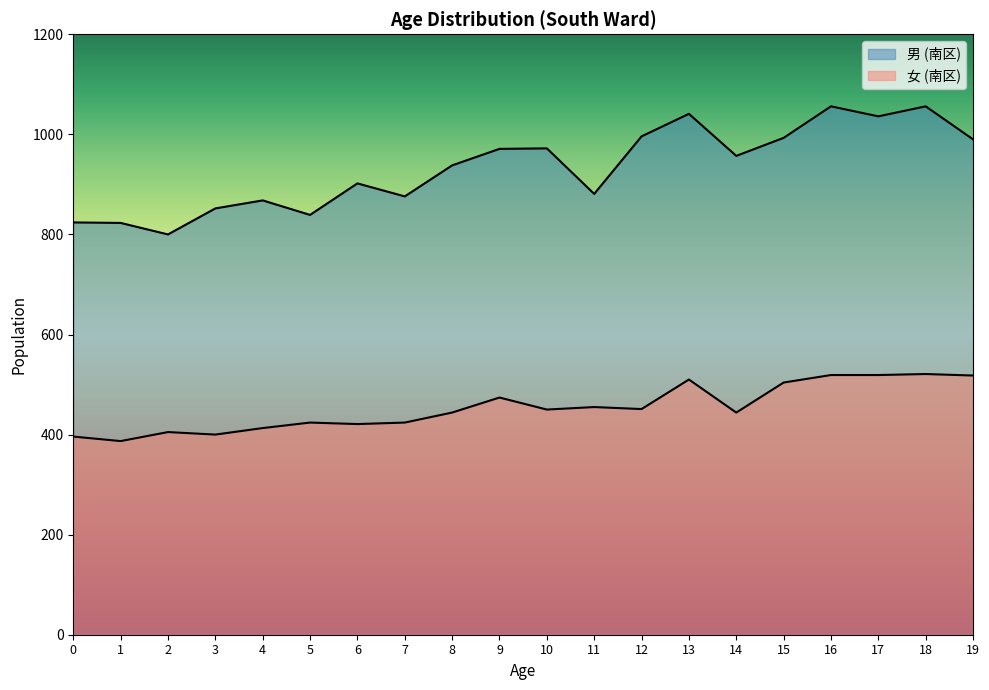

At which category is the sum across all series the highest?

18